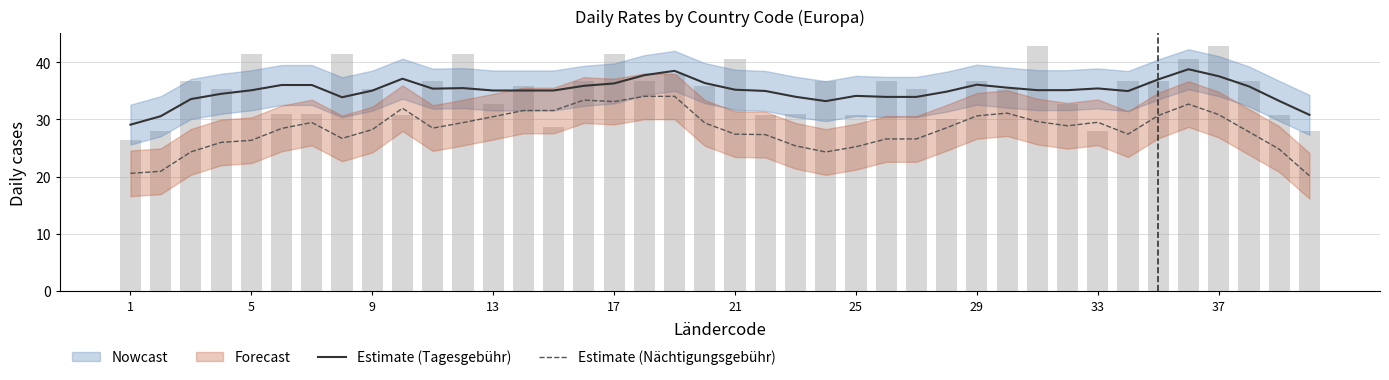

What is the difference between the highest and lowest values at 13?

4.6